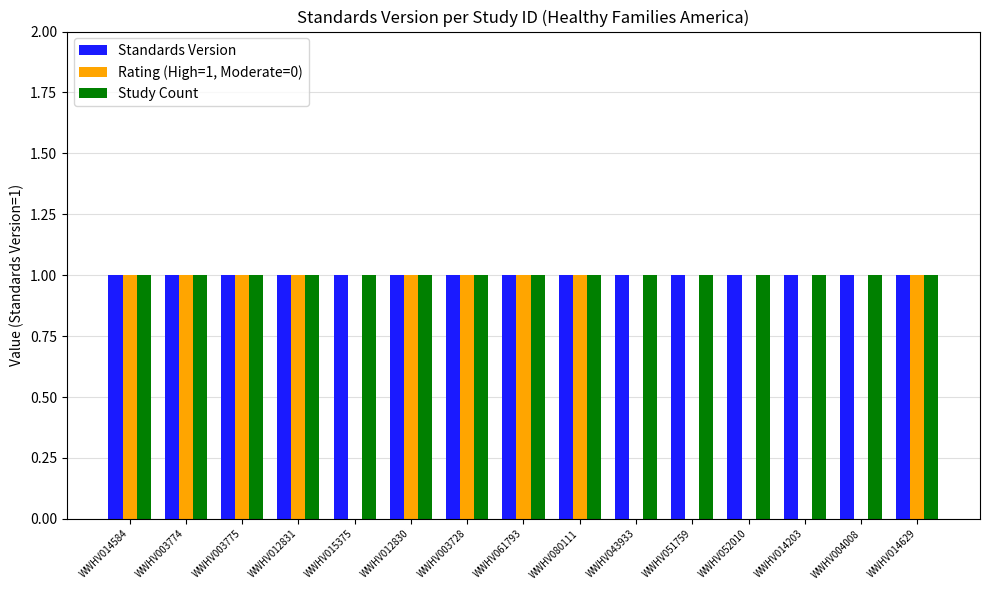

Between WWHV003775 and WWHV004008, which series saw the biggest shift?

Rating (High=1, Moderate=0)